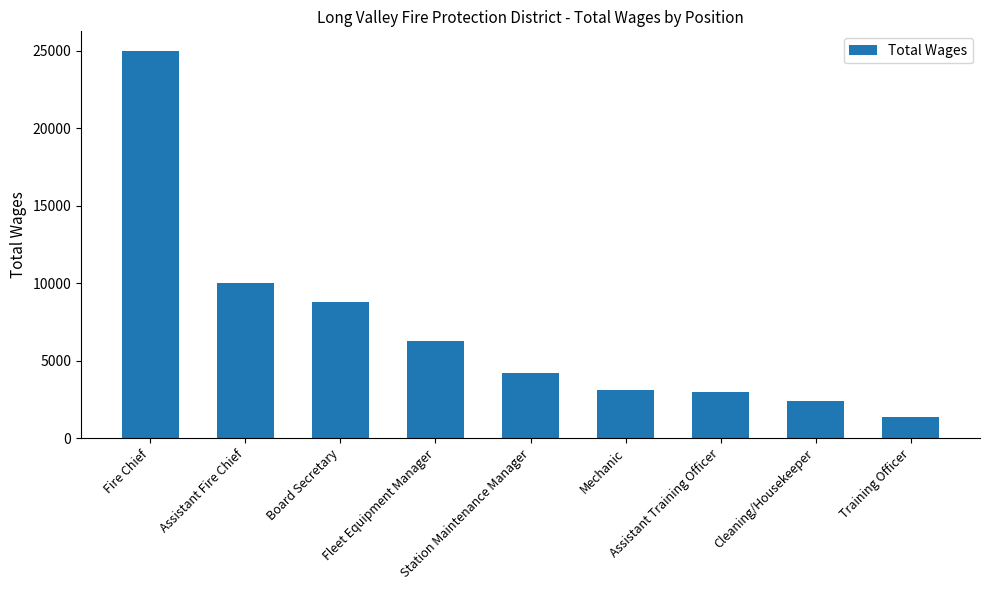

What is the difference between the maximum and minimum values?

23667